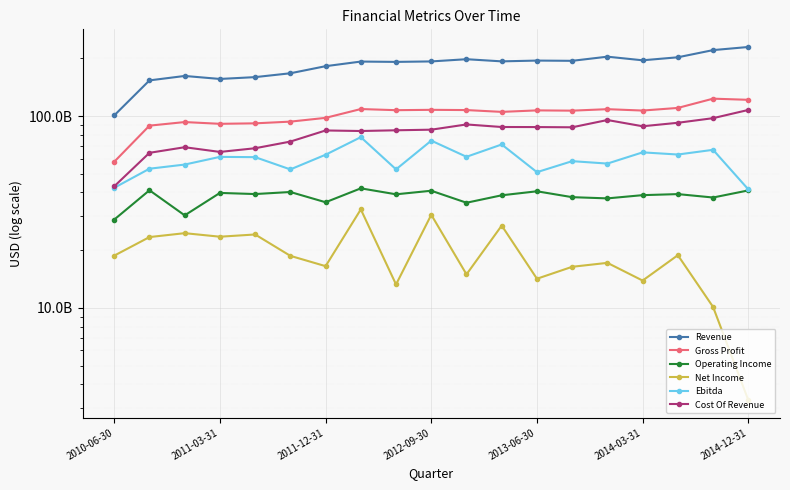

True or false: Net Income has more than 0 points higher than both neighbors.

True